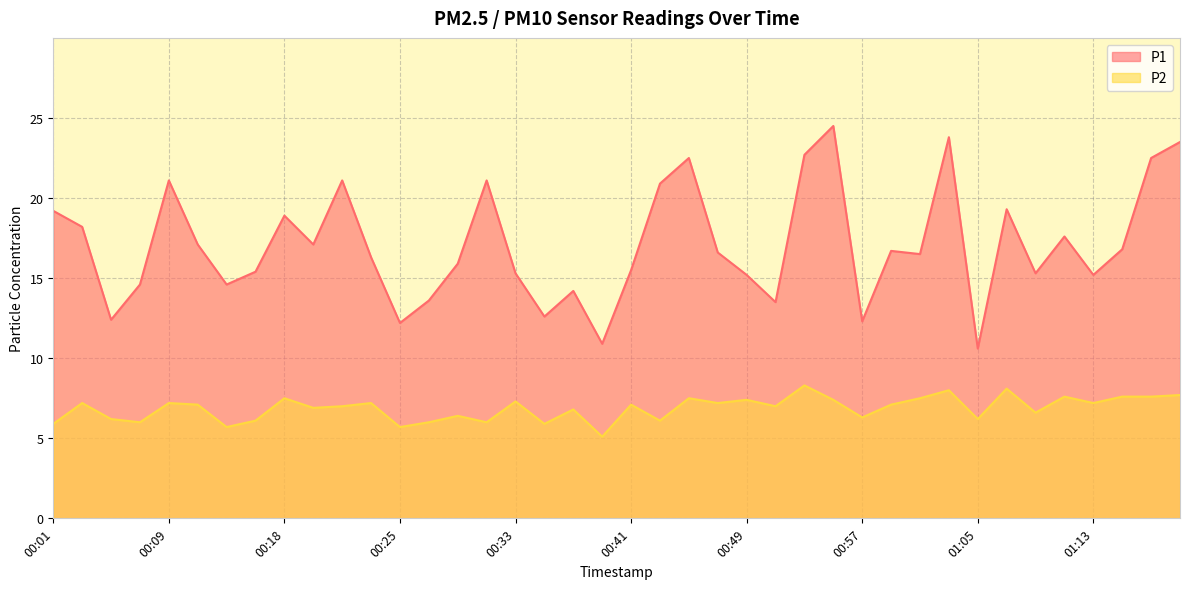

Which series has the largest total across all categories?

P1